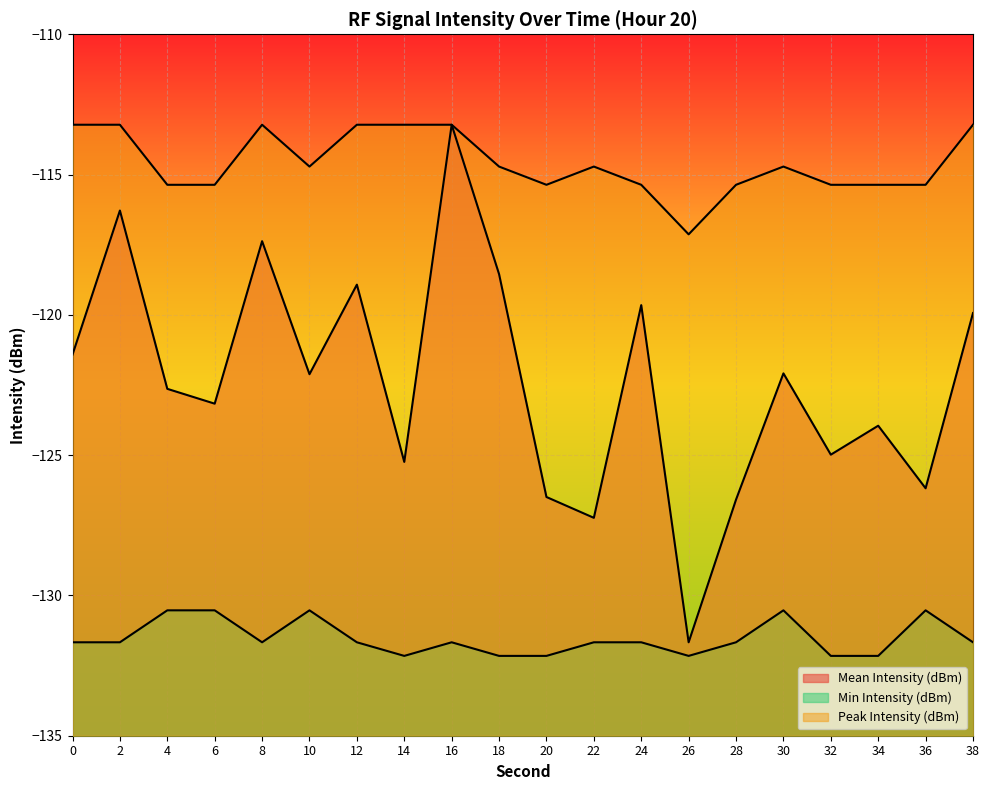

List the series in order of their peak value, lowest first.

Min Intensity (dBm), Mean Intensity (dBm), Peak Intensity (dBm)